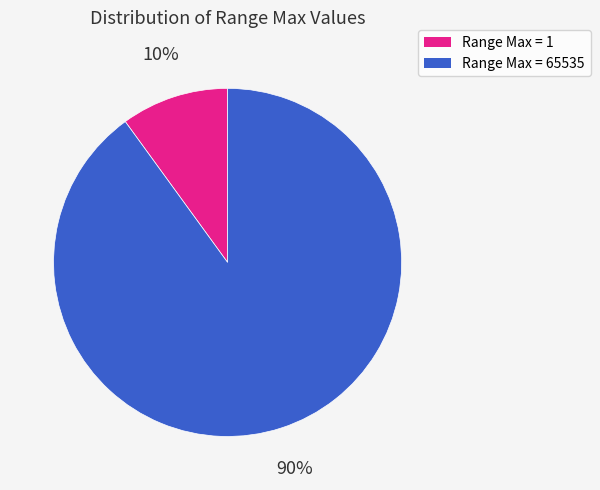

How many slices are in this pie chart?

2